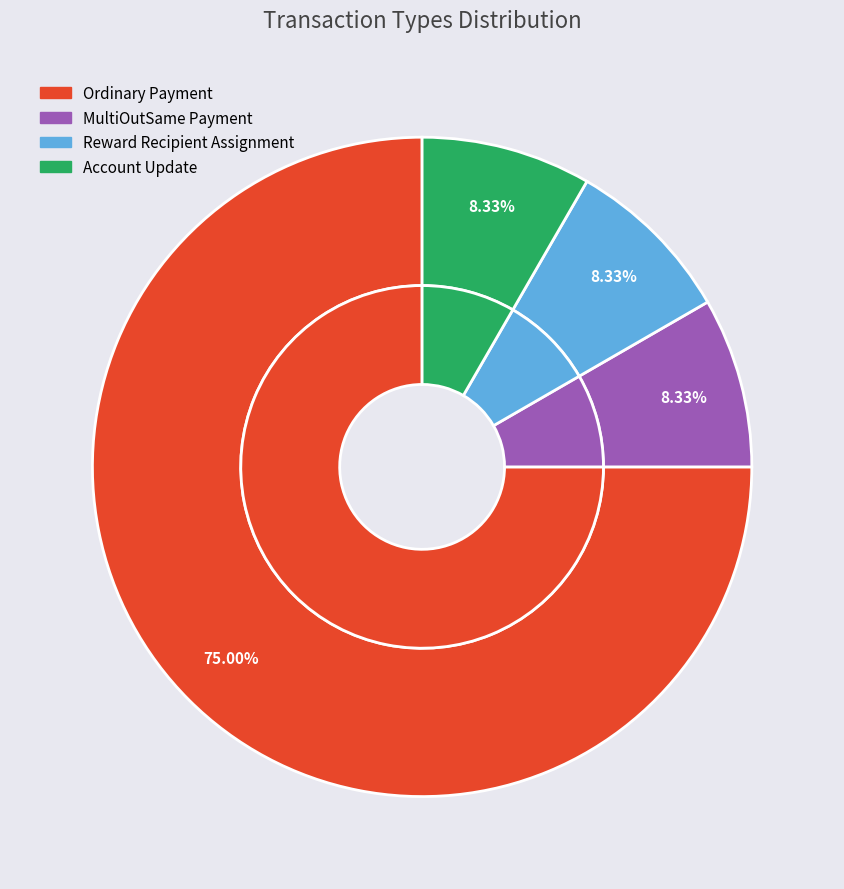

How many segments does this pie chart have?

4